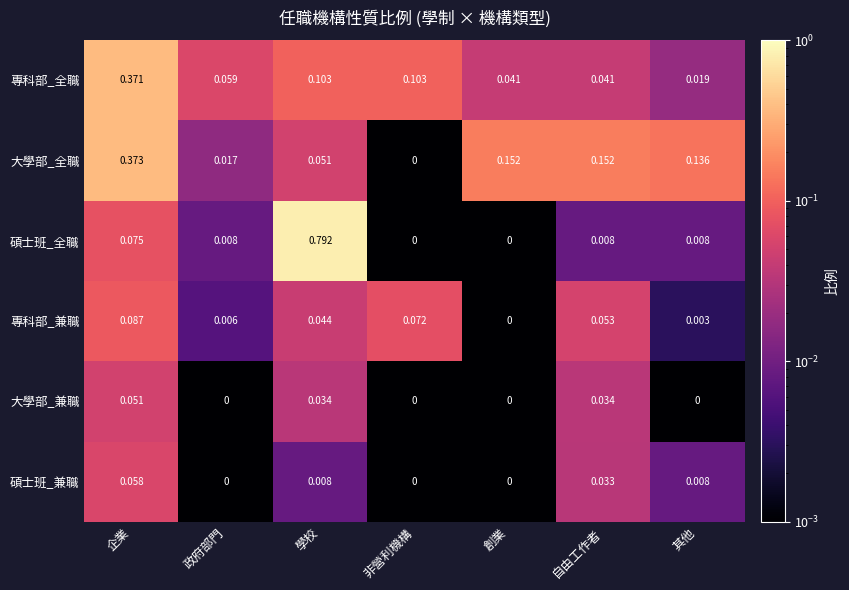

Which series has the widest spread of values?

碩士班_全職